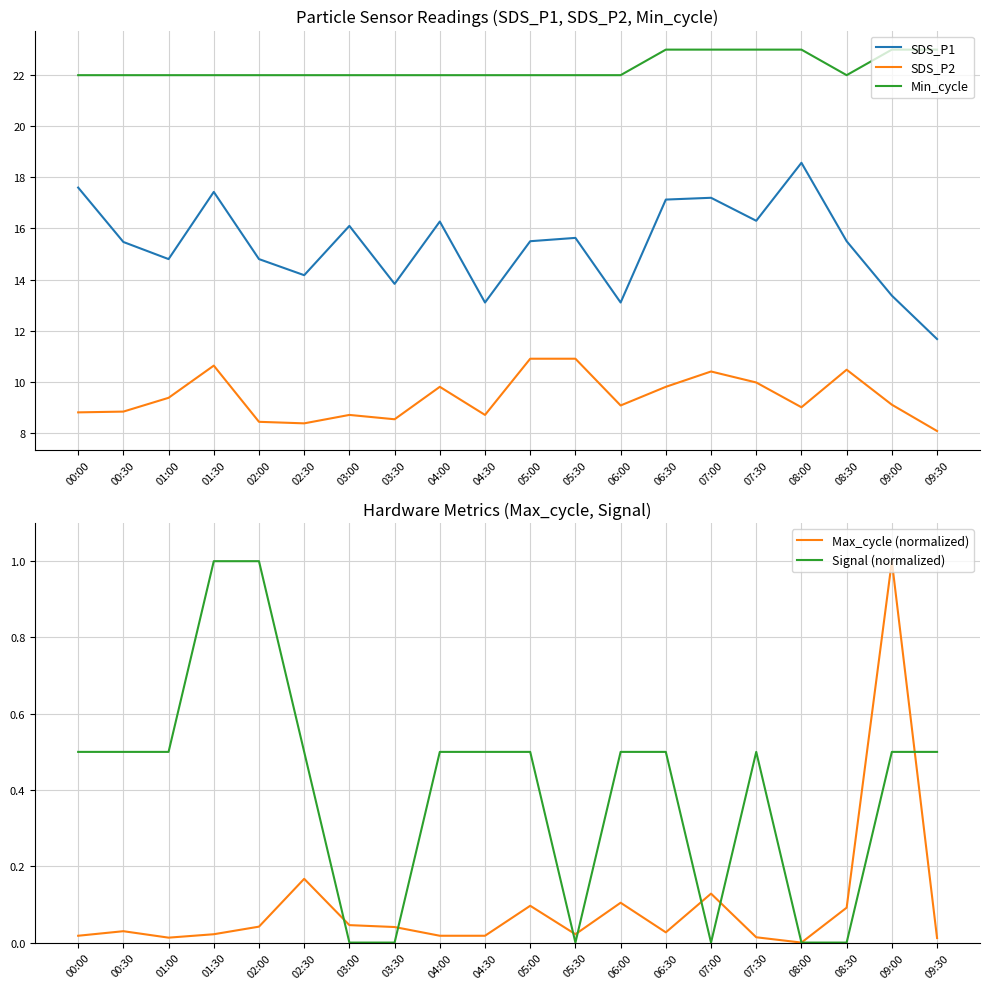

What is the difference between the maximum and minimum values in the Min_cycle series?

1.0